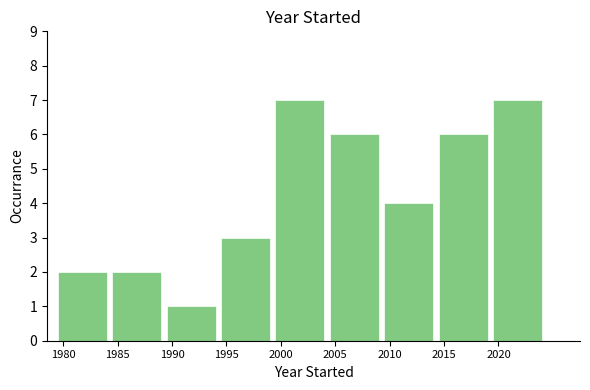

Reading right to left, what are all the values shown in this chart?

2020=7	2015=6	2010=4	2005=6	2000=7	1995=3	1990=1	1985=2	1980=2